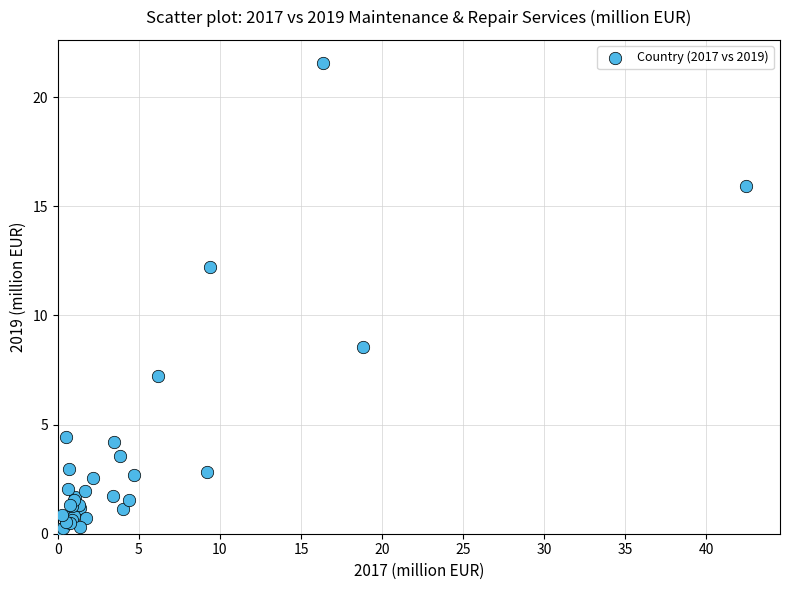

What Y value in the scatter plot is closest to 10?

8.6